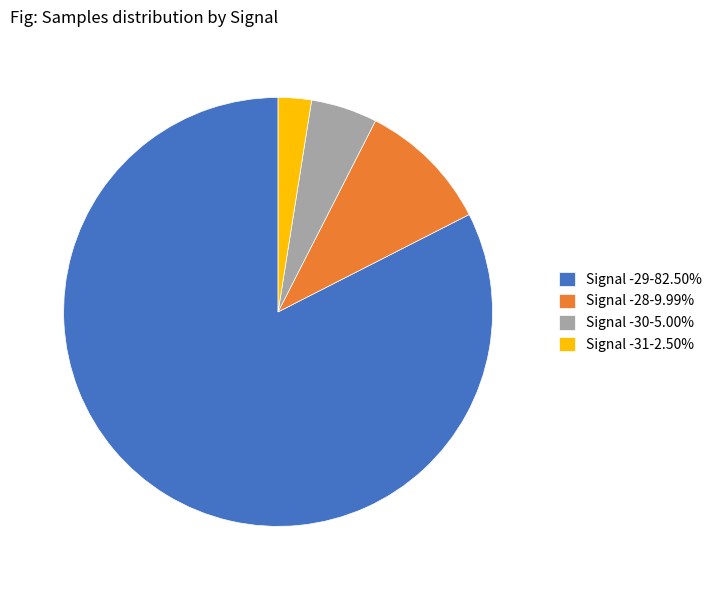

Combined, do Signal -28-9.99% and Signal -31-2.50% account for over 50%?

No